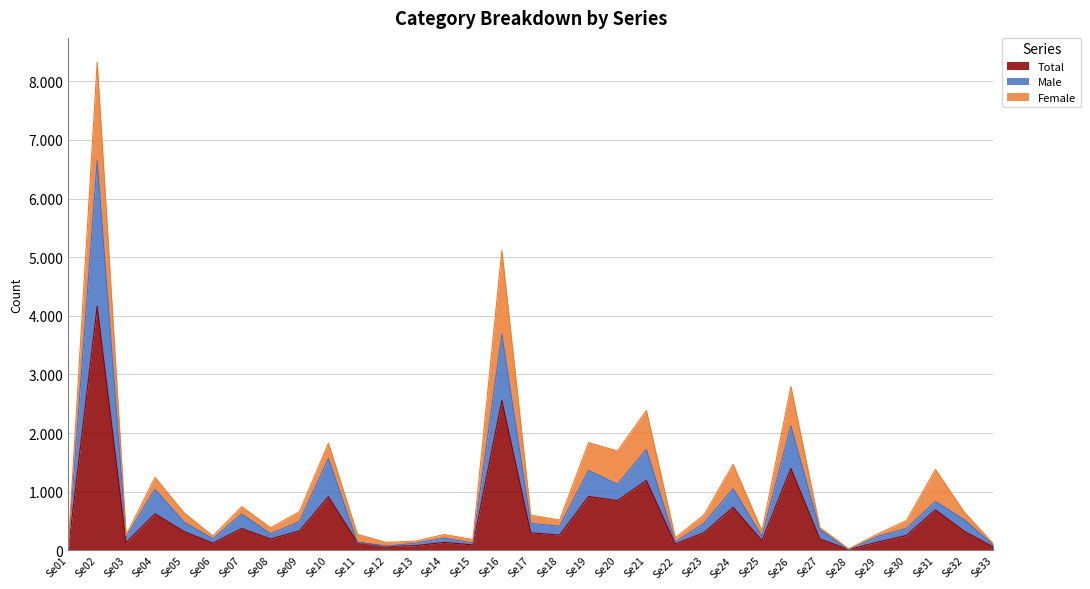

Does the chart display data point markers on the line(s)?

No